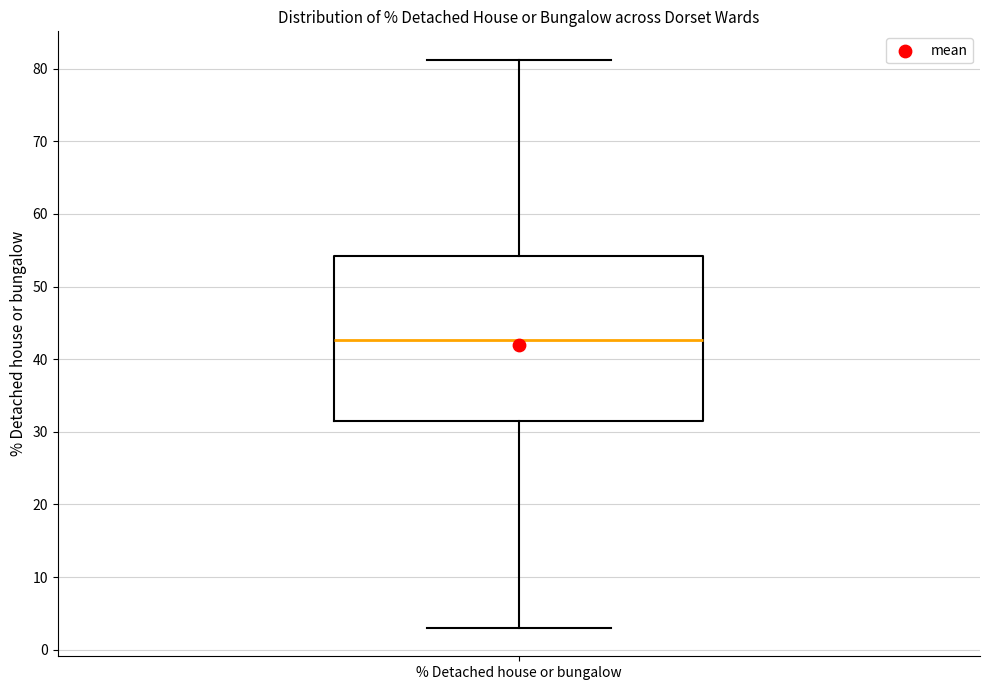

Where does the median line of the box for % Detached house or bungalow sit on the y-axis? The values are not printed on the chart, so give them approximately, as read against the axis.

43